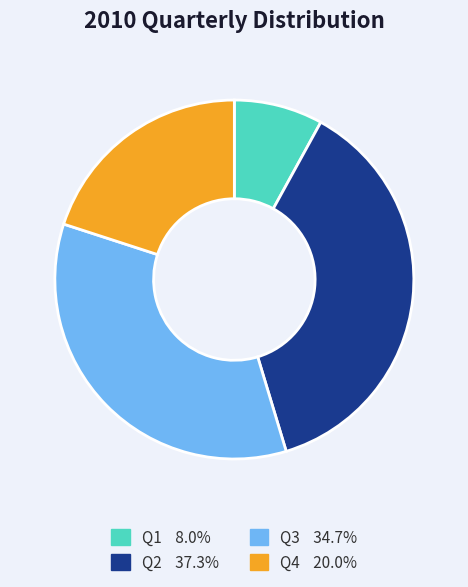

Combined, do Q2 and Q3 account for over 50%?

Yes